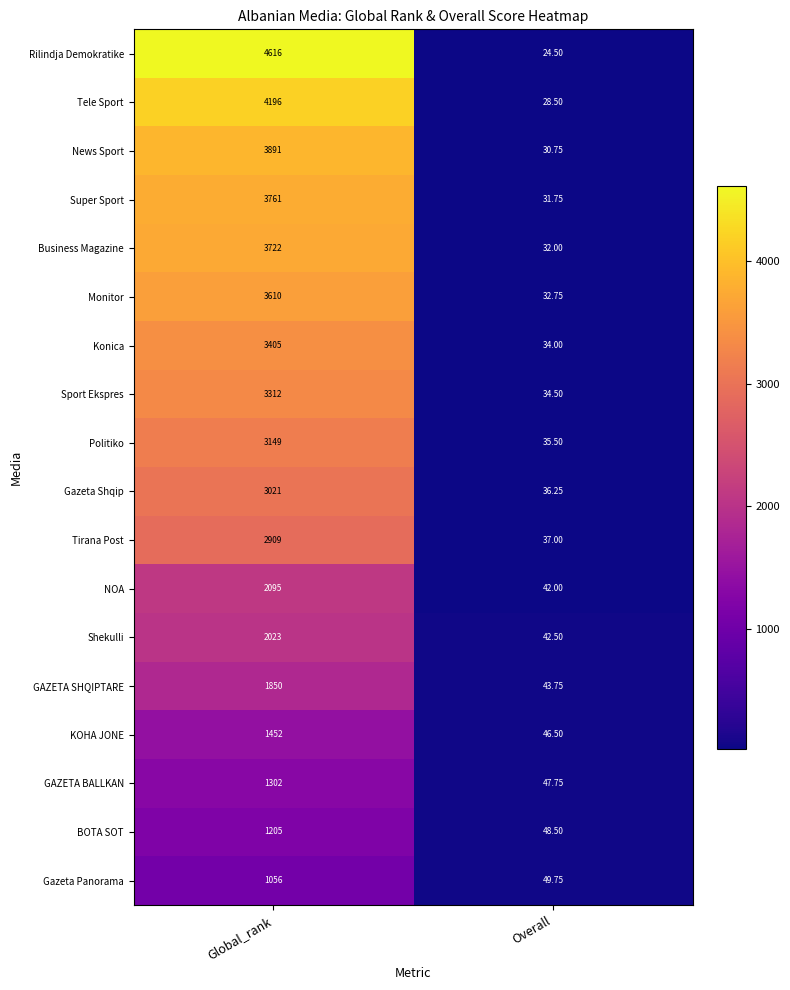

Where is Gazeta Panorama nearest to the value 552?

Overall